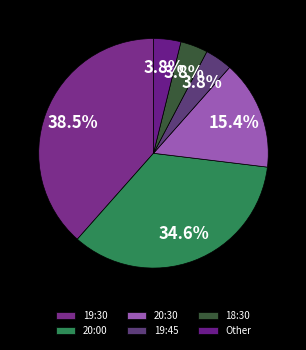

What percentage do 18:30 and Other together represent?

7.7%